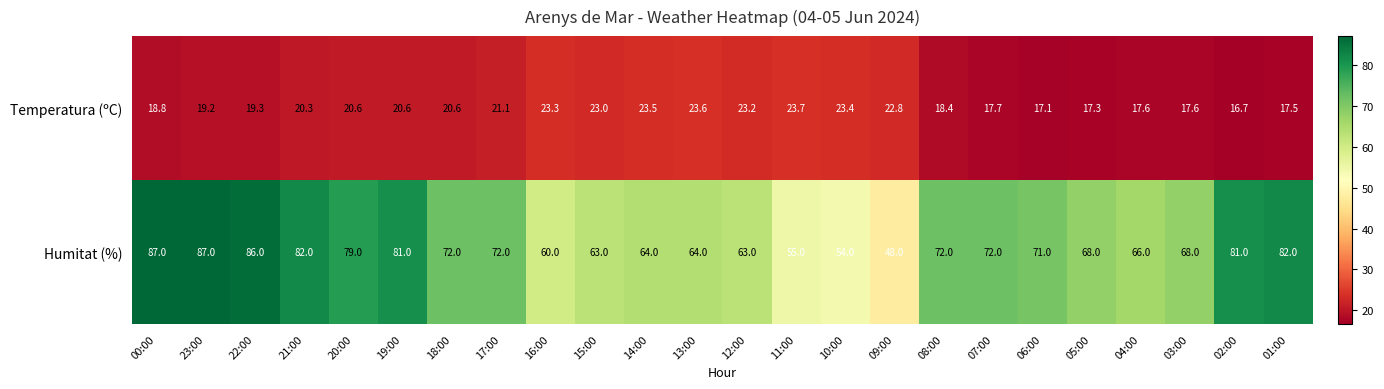

What is the spread (max minus min) of values at 14:00?

40.5